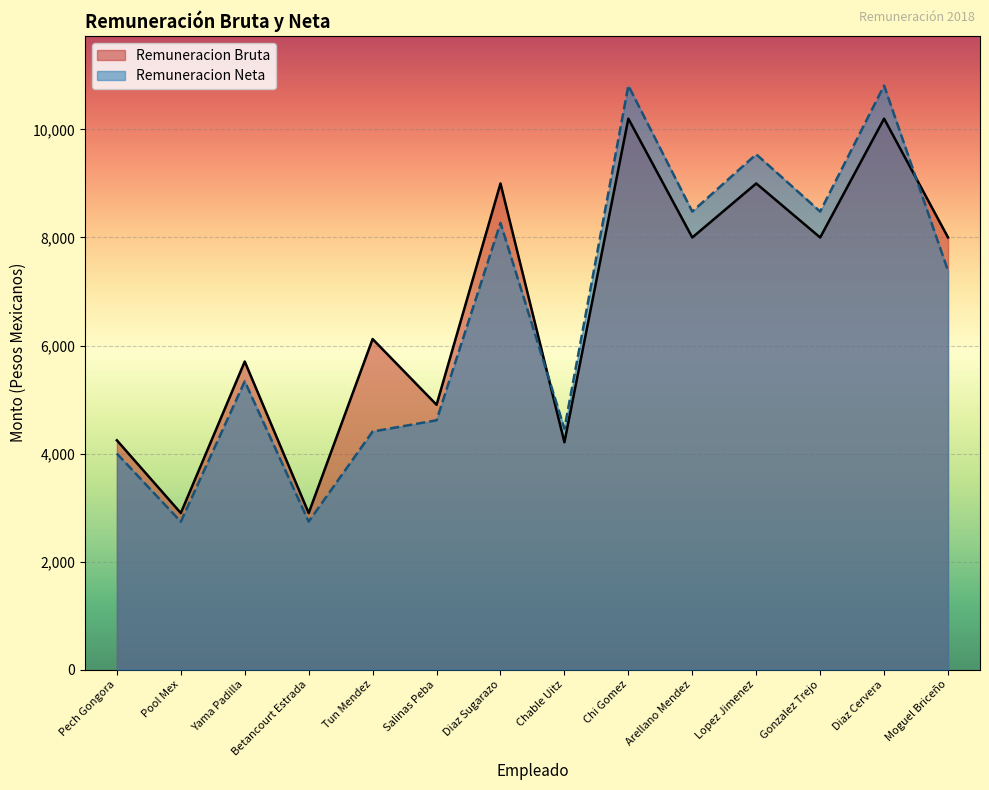

List the series in order of their peak value, highest first.

Remuneracion Neta, Remuneracion Bruta